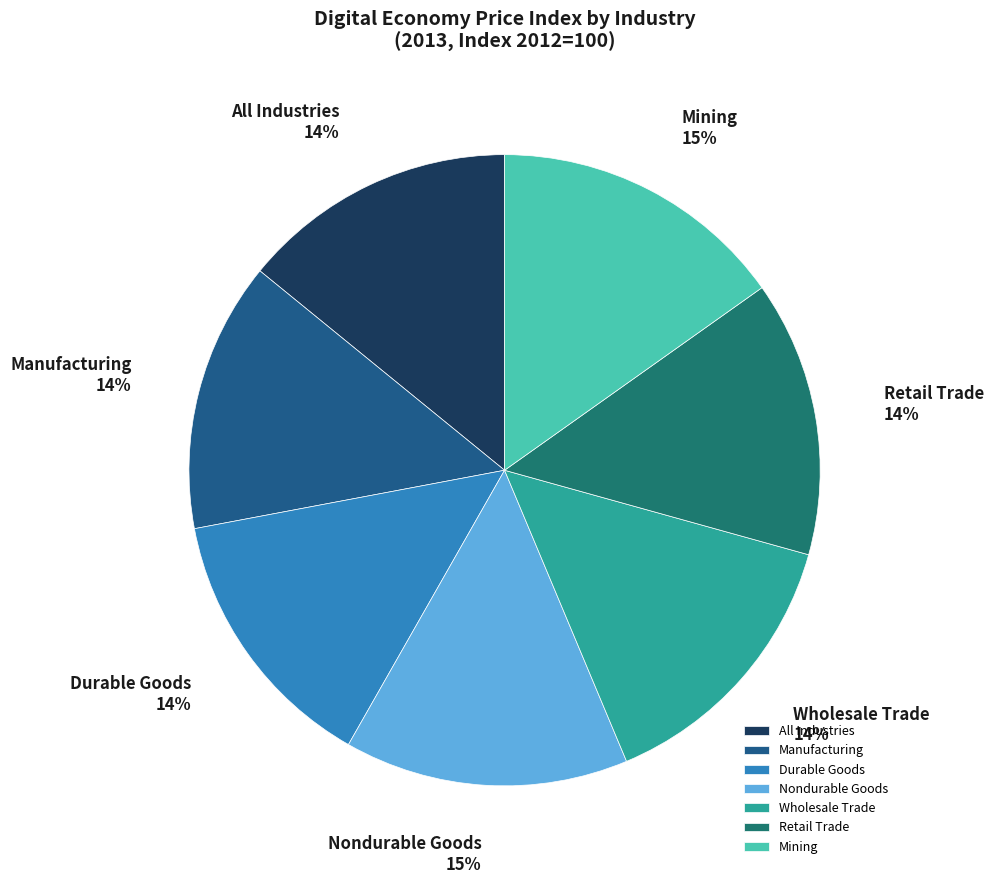

To the nearest percent, what percentage of the pie is Retail Trade?

14%